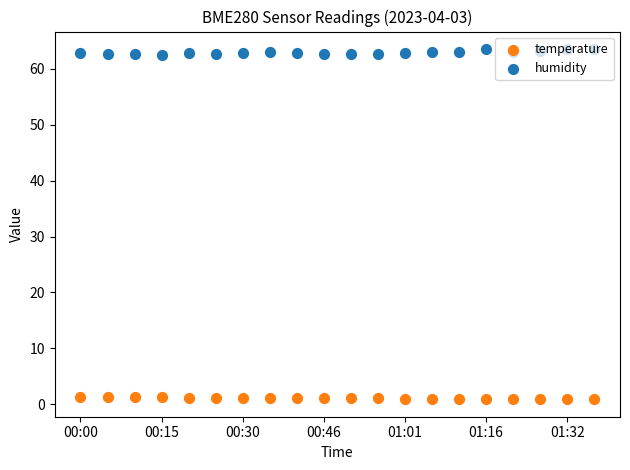

At how many categories does at least one series exceed 5?

20